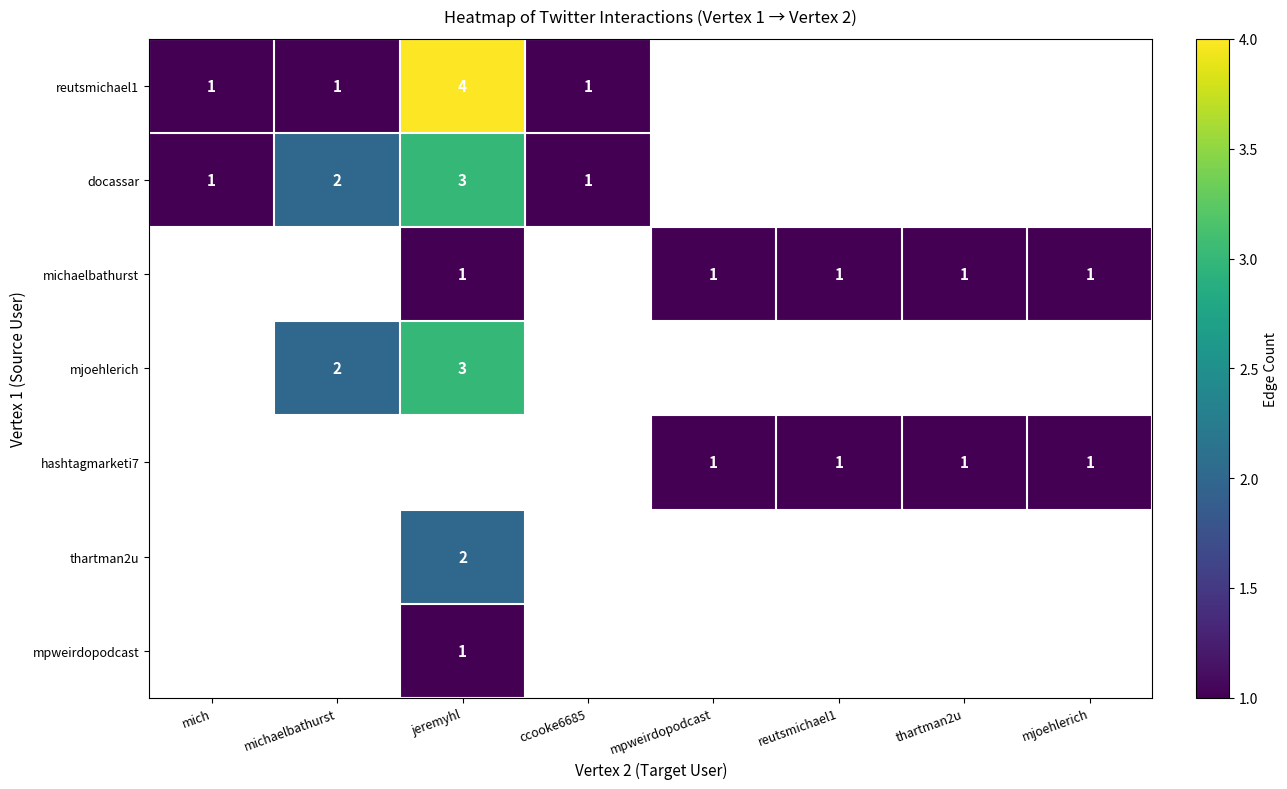

What is the difference between the highest and lowest values at mjoehlerich?

1